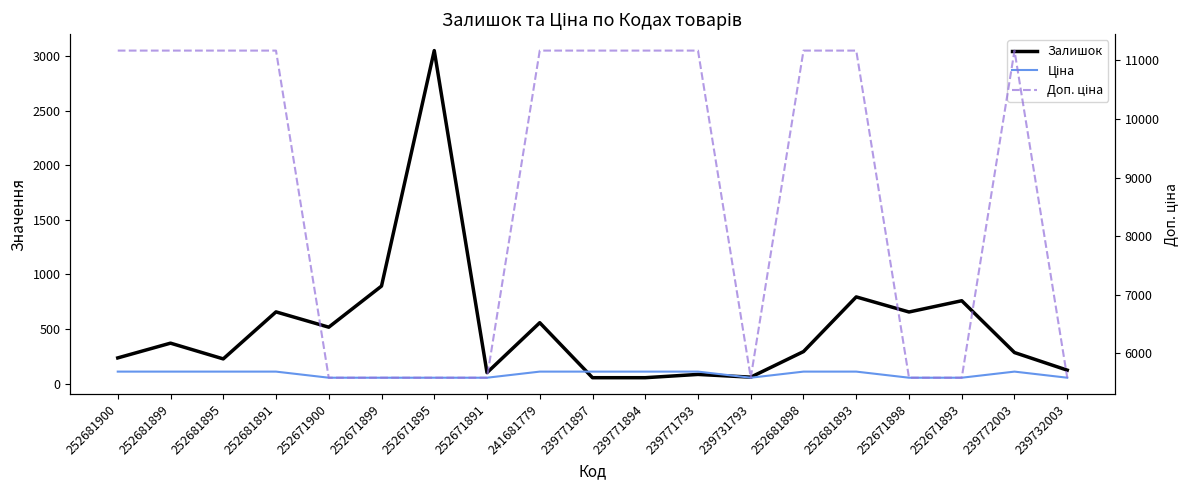

True or false: Доп. ціна has a value of 8753.7 at 239731793.

False